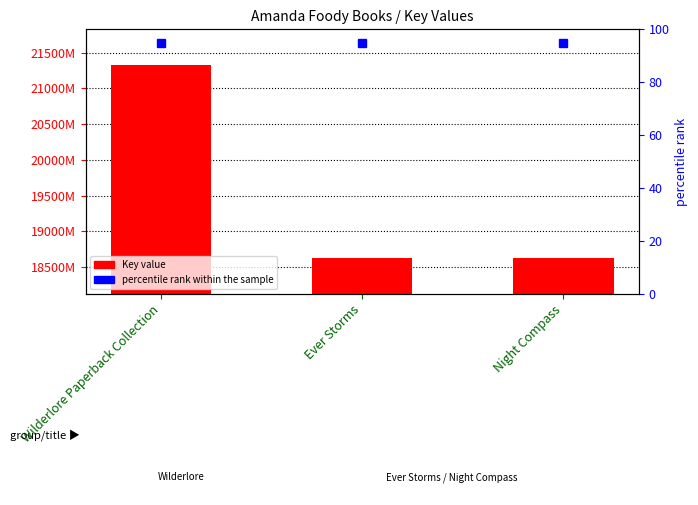

Approximately how many times larger is the value at Night Compass compared to Ever Storms?

1.0